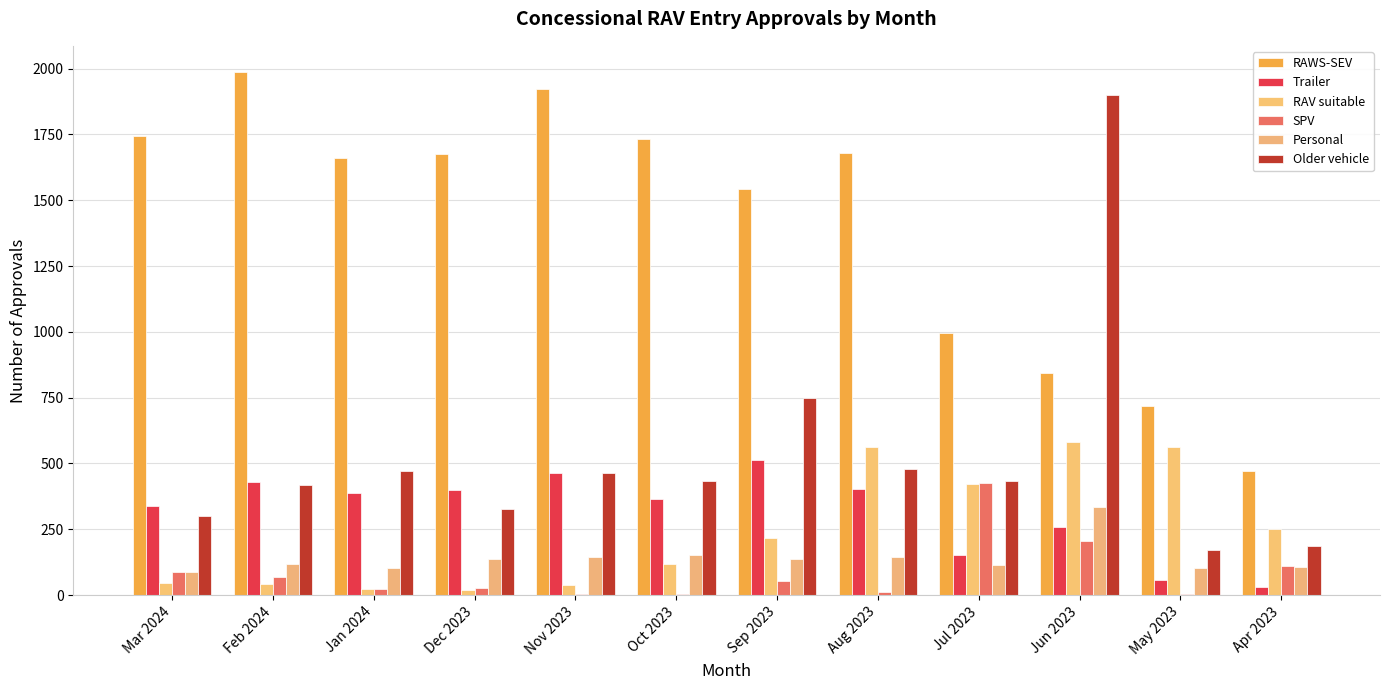

Is the value of SPV at Oct 2023 greater than the value of Personal at Dec 2023?

No